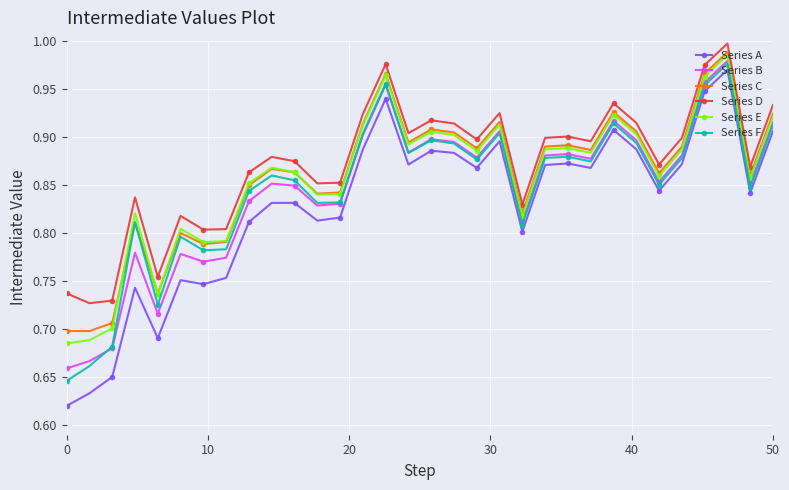

True or false: Series D has more than 1 points higher than both neighbors.

True